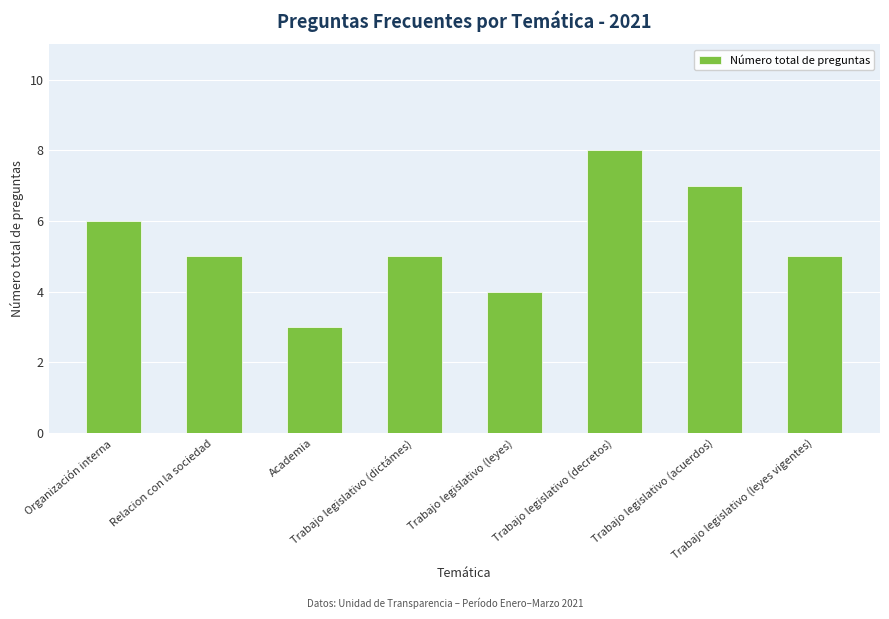

Does the chart contain any negative values?

No